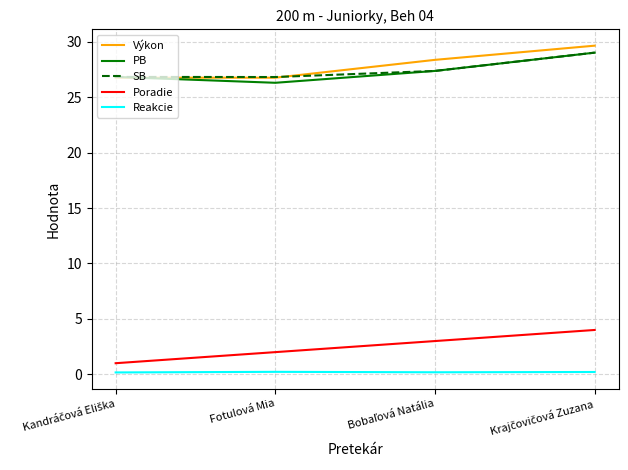

Does the chart display data point markers on the line(s)?

No